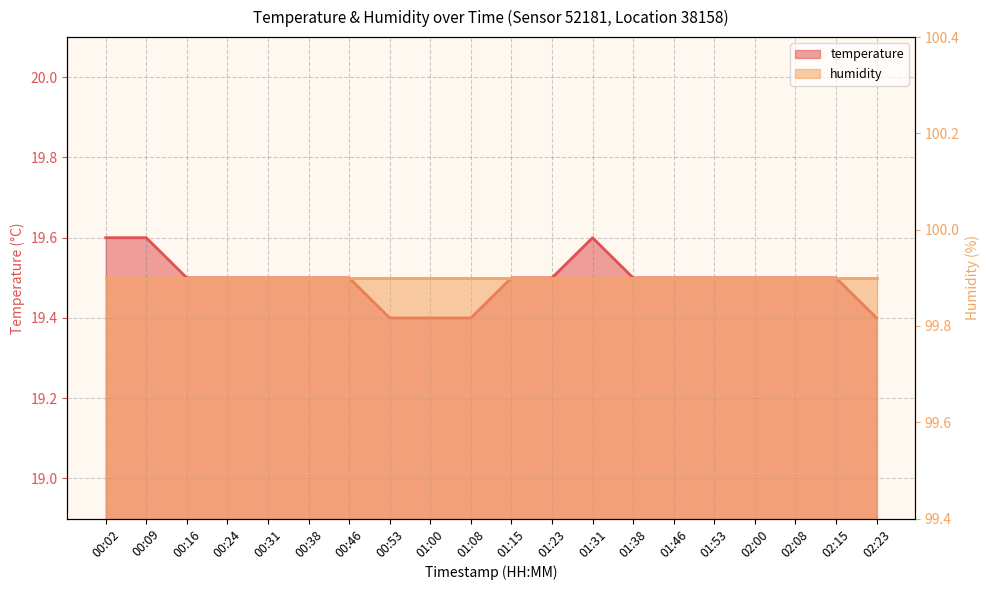

How many interior local peaks (higher than both neighbors) does the data have?

1